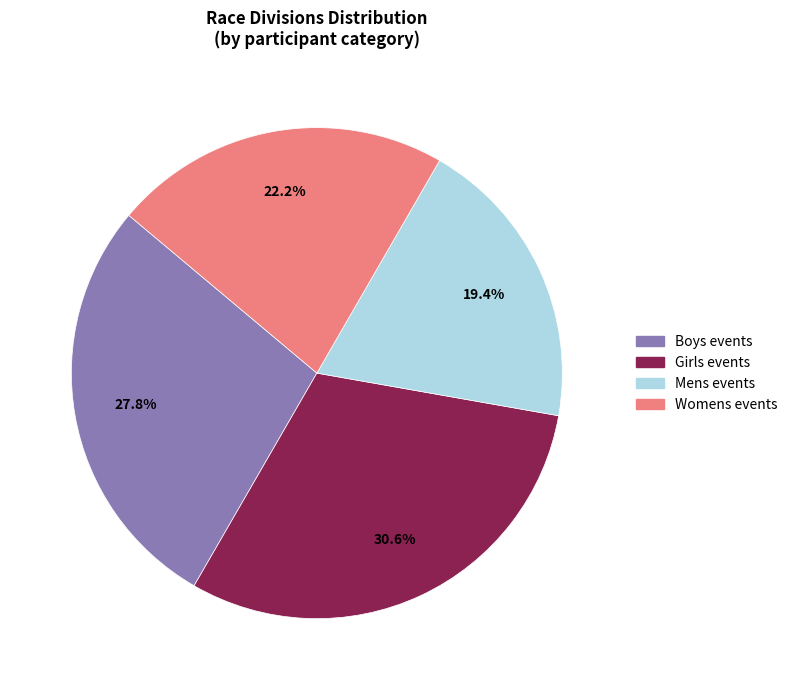

Does any single category account for the majority?

No